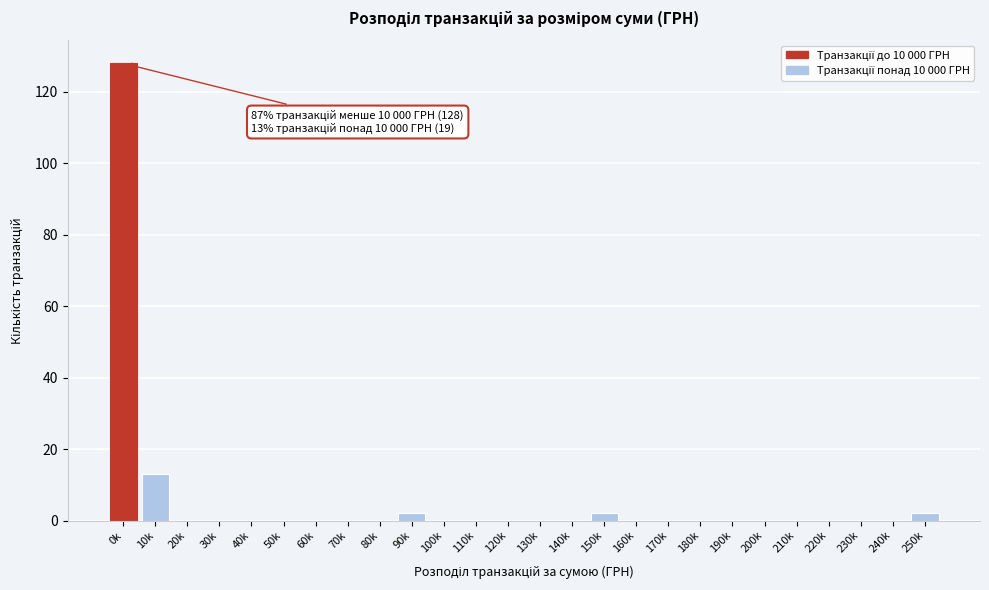

Reading left to right, extract all data points from this chart.

0k=128	10k=13	20k=0	30k=0	40k=0	50k=0	60k=0	70k=0	80k=0	90k=2	100k=0	110k=0	120k=0	130k=0	140k=0	150k=2	160k=0	170k=0	180k=0	190k=0	200k=0	210k=0	220k=0	230k=0	240k=0	250k=2